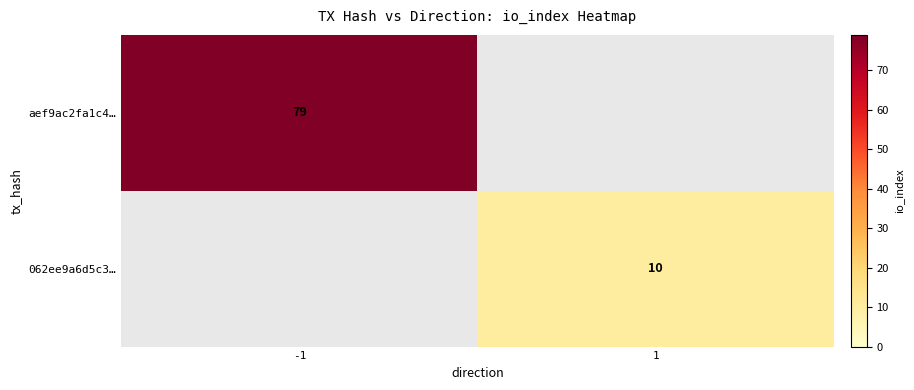

Is the value of aef9ac2fa1c4… at -1 greater than the value of 062ee9a6d5c3… at 1?

Yes